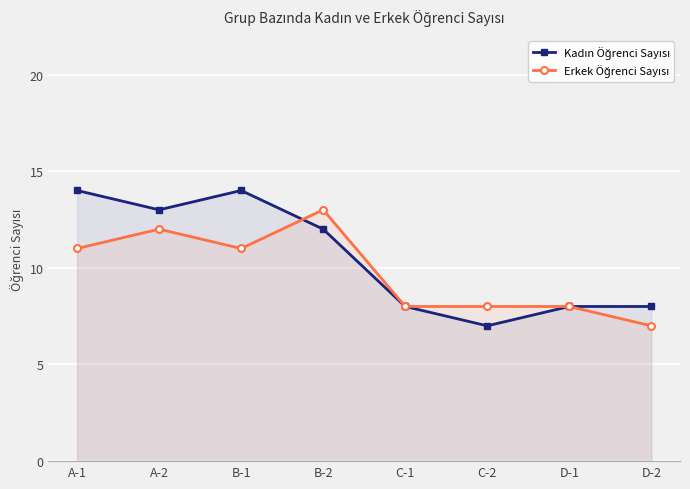

What is the sum of the Erkek Öğrenci Sayısı values at D-2 and B-2?

20